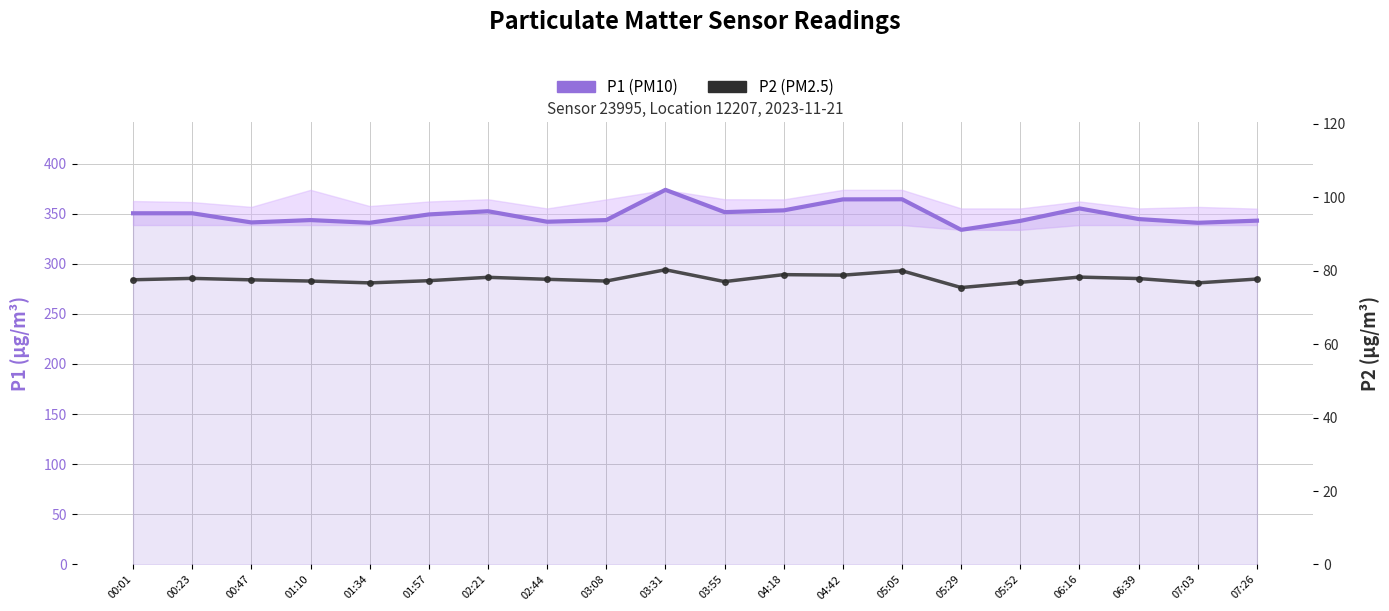

Reading left to right, transcribe all the data shown in this chart.

P1 (PM10): 00:01=350.4	00:23=350.4	00:47=341.2	01:10=343.6	01:34=340.9	01:57=349.2	02:21=352.4	02:44=341.9	03:08=343.6	03:31=373.8	03:55=351.5	04:18=353.3	04:42=364.2	05:05=364.4	05:29=333.9	05:52=342.8	06:16=355.2	06:39=344.6	07:03=340.9	07:26=343.0
P2 (PM2.5): 00:01=77.5	00:23=77.9	00:47=77.5	01:10=77.2	01:34=76.7	01:57=77.3	02:21=78.2	02:44=77.7	03:08=77.2	03:31=80.3	03:55=77.0	04:18=79.0	04:42=78.8	05:05=80.0	05:29=75.4	05:52=76.8	06:16=78.3	06:39=77.9	07:03=76.7	07:26=77.8